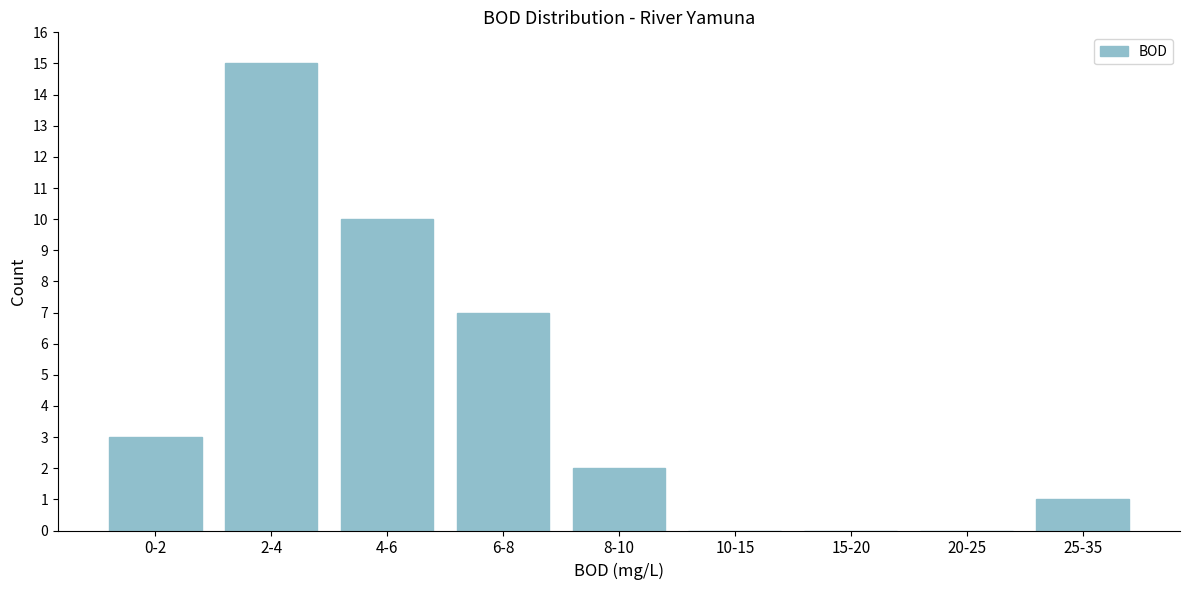

Reading left to right, transcribe all the data shown in this chart.

0-2=3	2-4=15	4-6=10	6-8=7	8-10=2	10-15=0	15-20=0	20-25=0	25-35=1